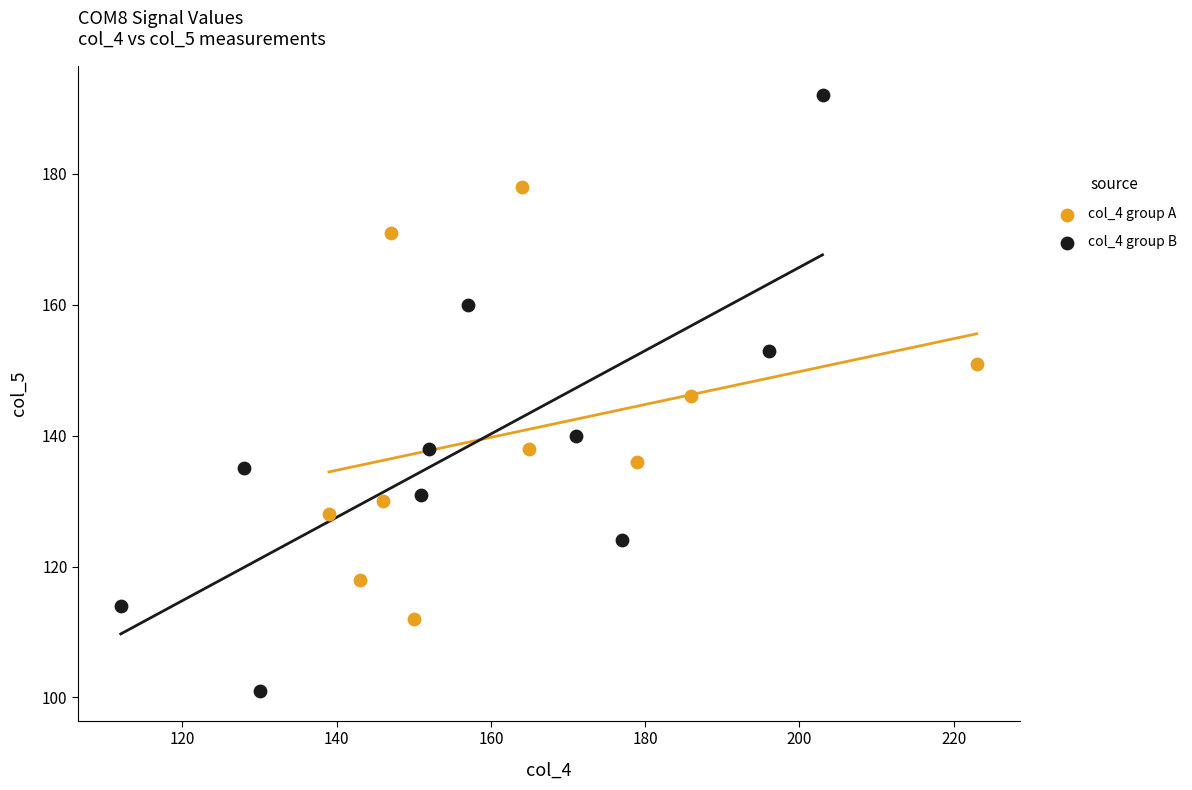

Which series reaches the minimum Y coordinate?

col_4 group B